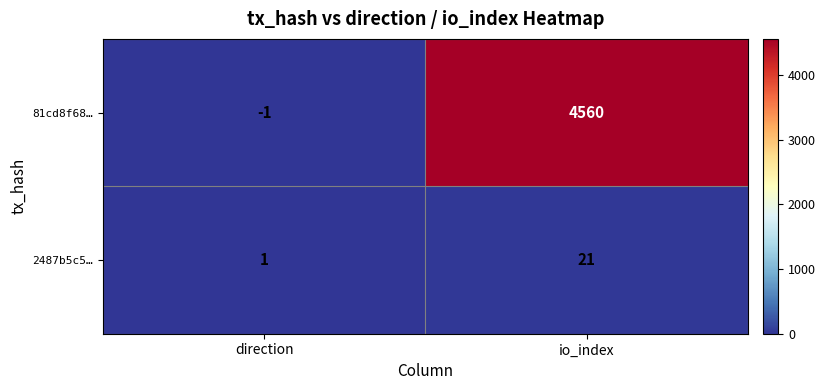

Which series has the widest spread of values?

81cd8f68…